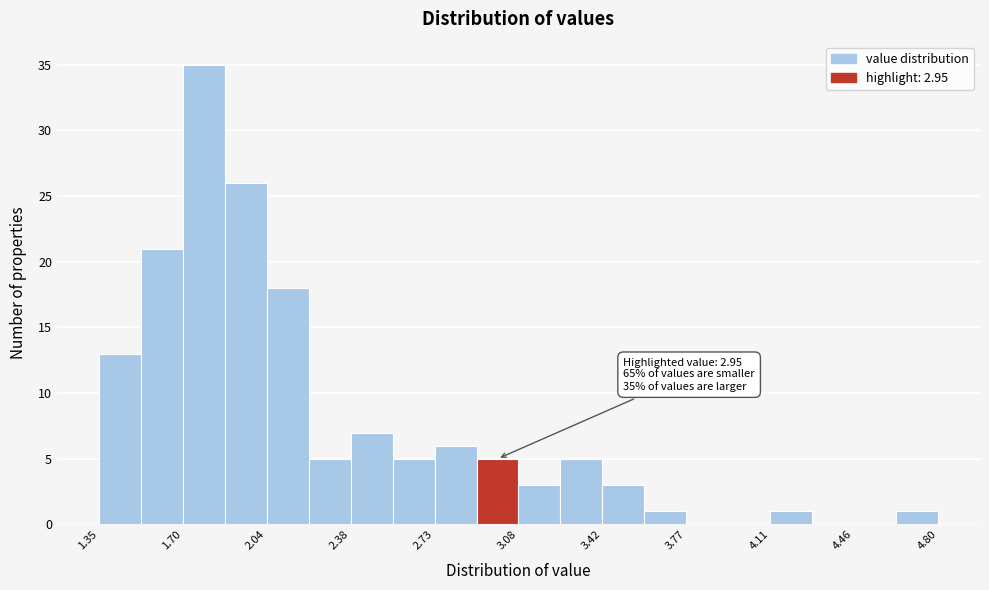

Around what value on the x-axis is the tallest bar? Give the approximate position of its centre, as read against the axis.

1.80